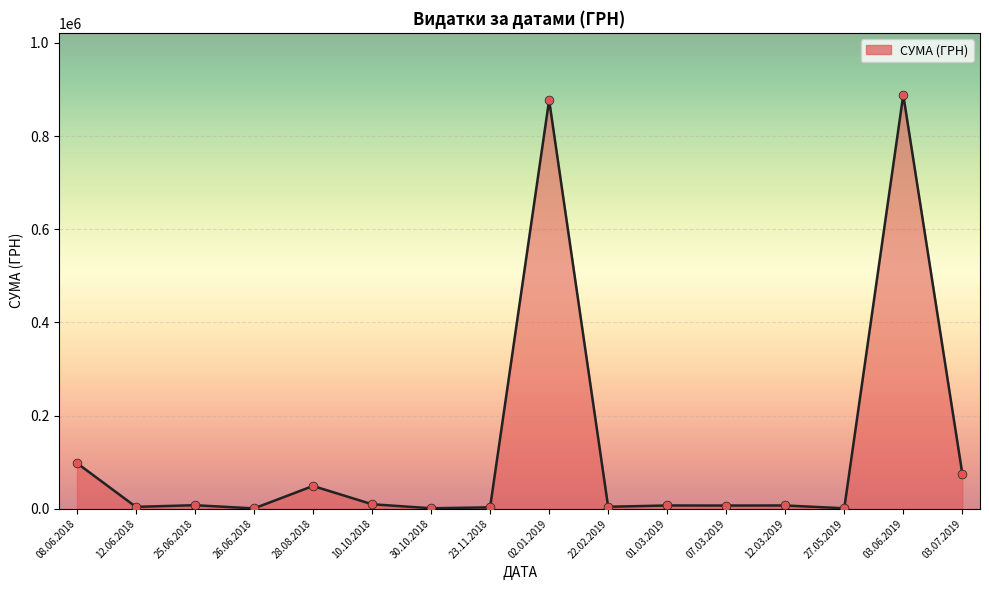

Which has a higher value, 28.08.2018 or 12.06.2018?

28.08.2018